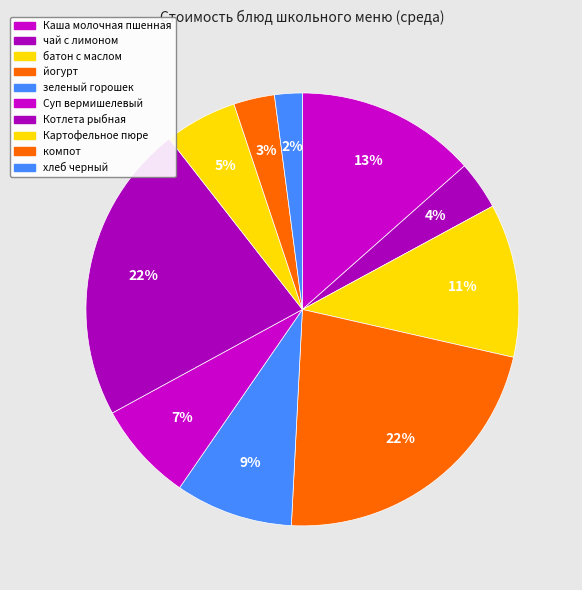

How many segments does this pie chart have?

10